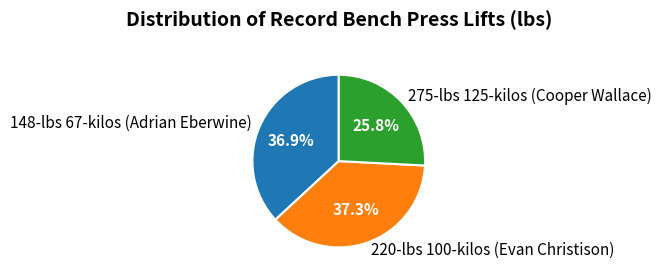

True or false: 148-lbs 67-kilos (Adrian Eberwine) accounts for 37% of the total.

True